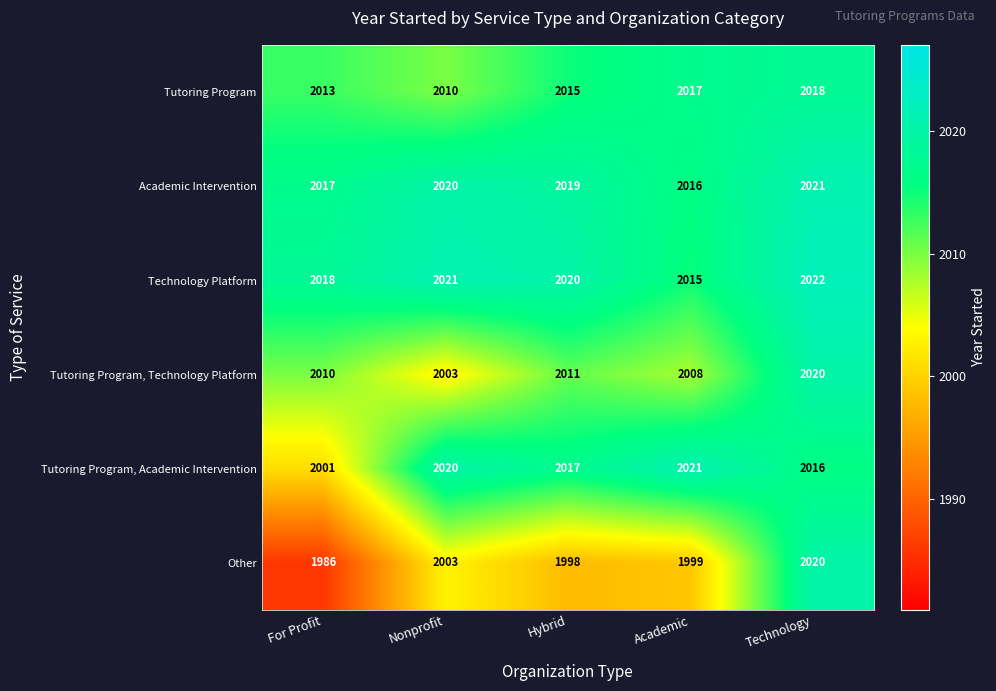

At how many categories does at least one series exceed 2017?

5